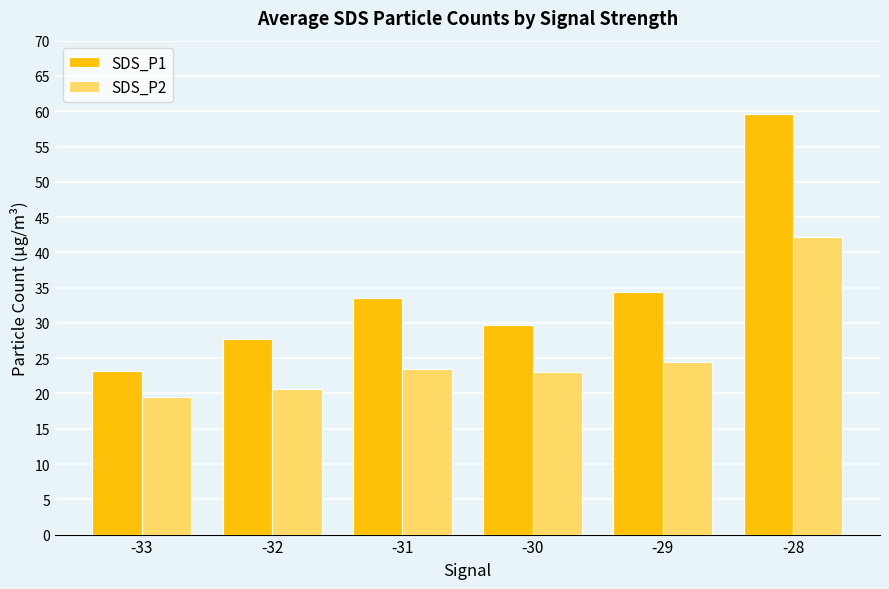

What is the sum of all SDS_P2 values?

153.3